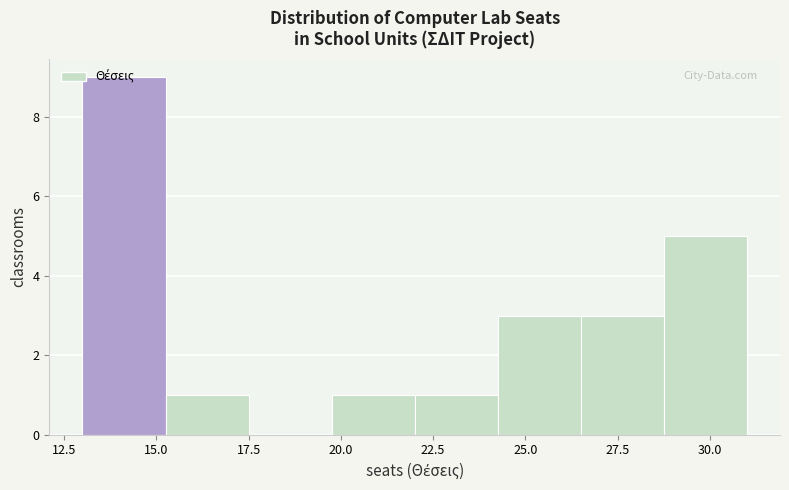

Reading left to right, list every bar in this chart as the range it spans on the x-axis followed by its height. Neither the bar edges nor the heights are printed on the chart, so give them approximately, as read against the axes.

13.00 to 15.25: 9
15.25 to 17.50: 1
17.50 to 19.75: 0
19.75 to 22.00: 1
22.00 to 24.25: 1
24.25 to 26.50: 3
26.50 to 28.75: 3
28.75 to 31.00: 5